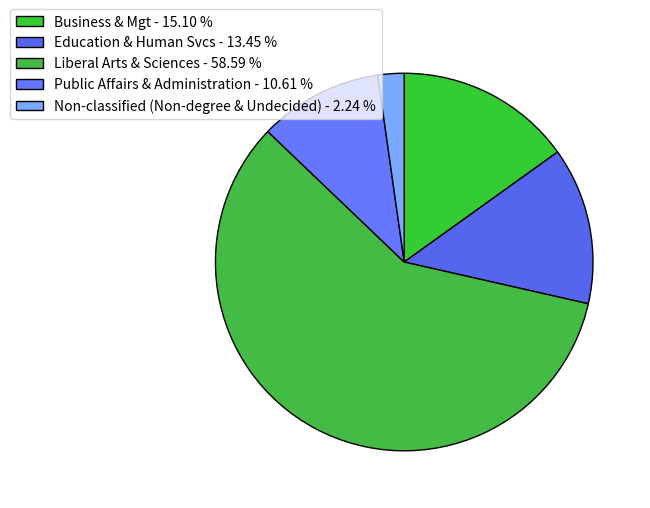

Which slice is the smallest?

Non-classified (Non-degree & Undecided)